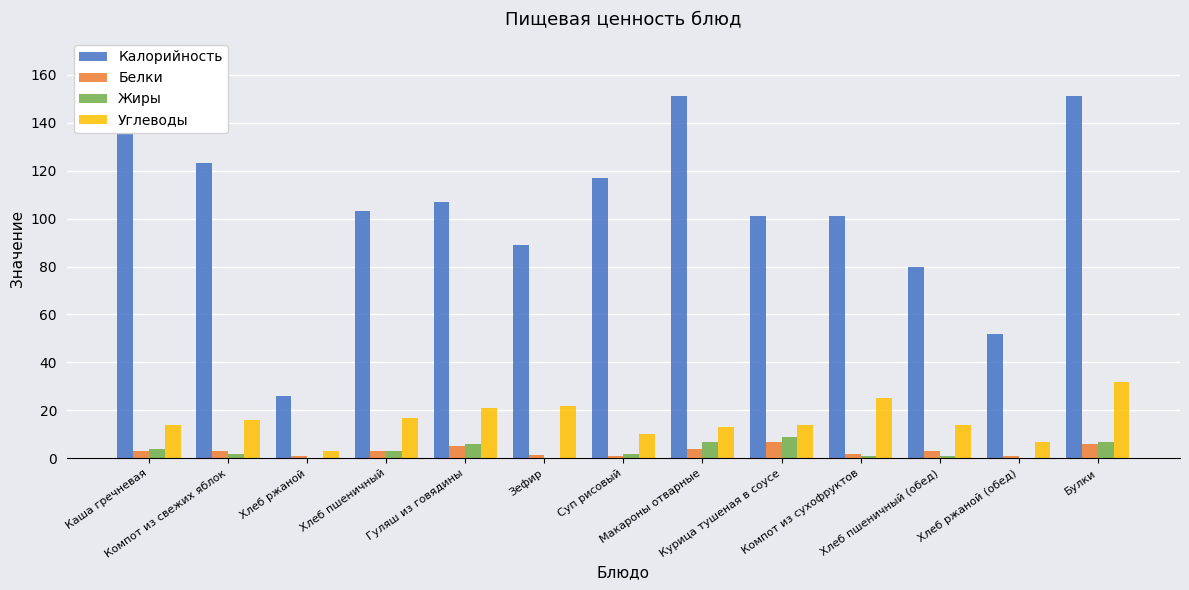

Is the value of Калорийность at Суп рисовый greater than the value of Углеводы at Макароны отварные?

Yes